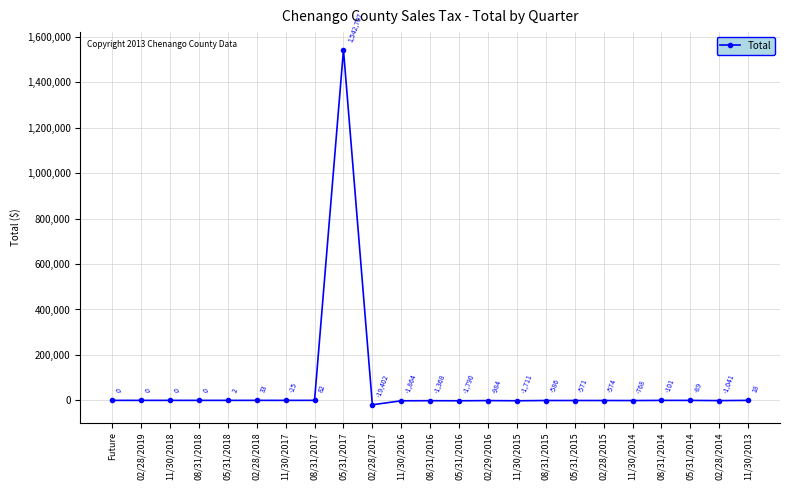

Where is the data nearest to the value 761652?

08/31/2017